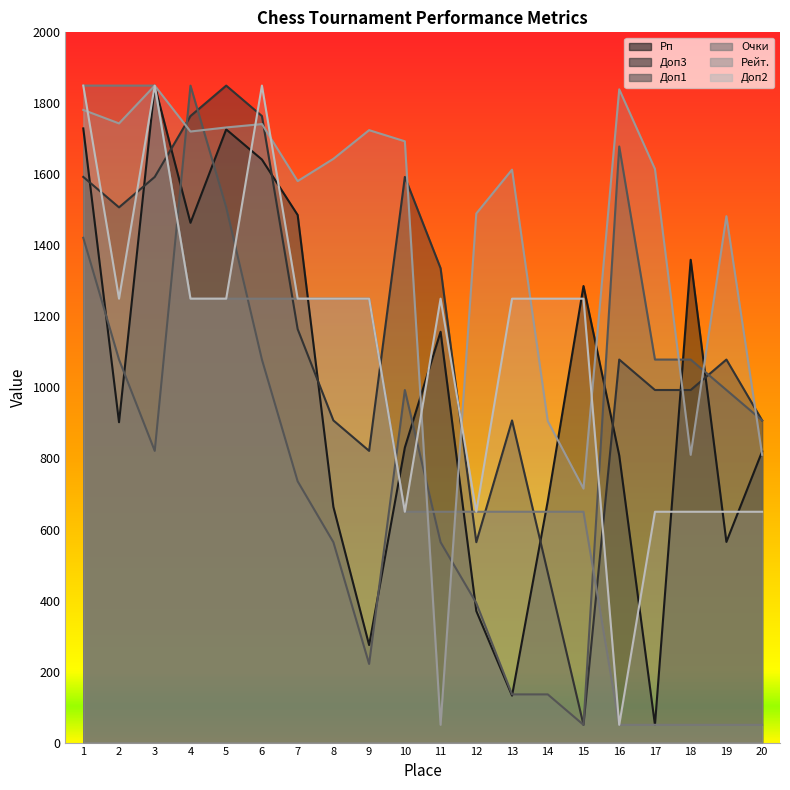

What is the minimum value for Рейт.?

50.0